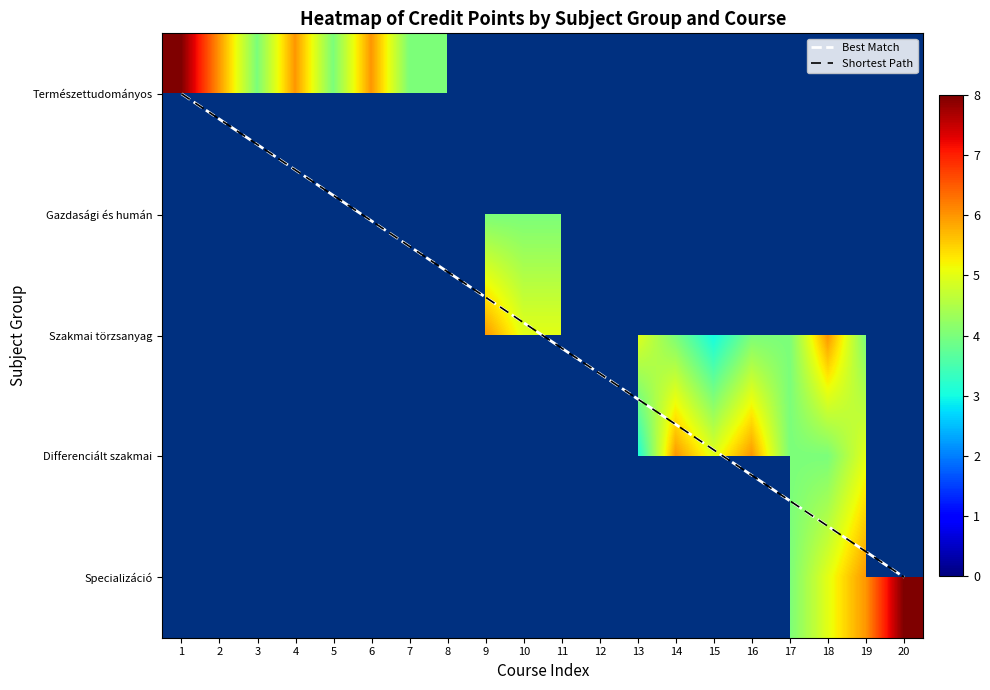

What is the difference between the highest and lowest values at 19?

6